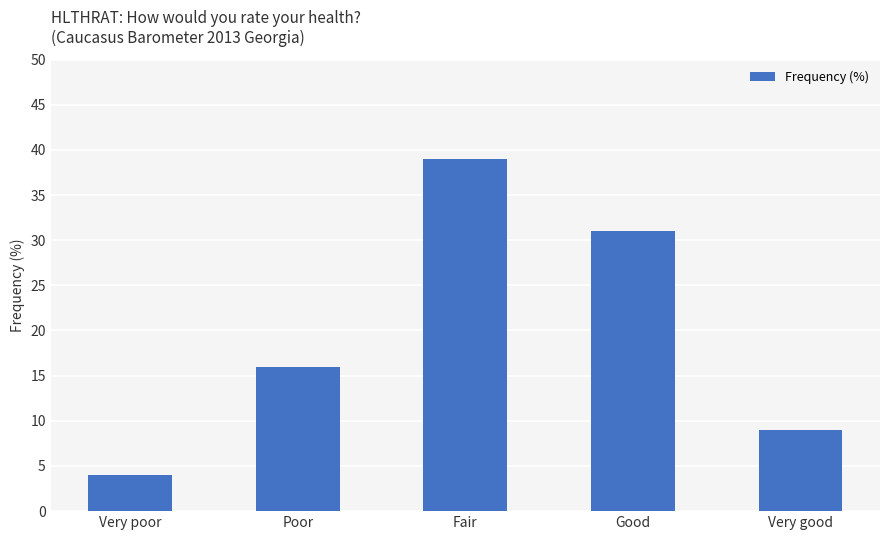

Between Good and Fair, which is larger?

Fair